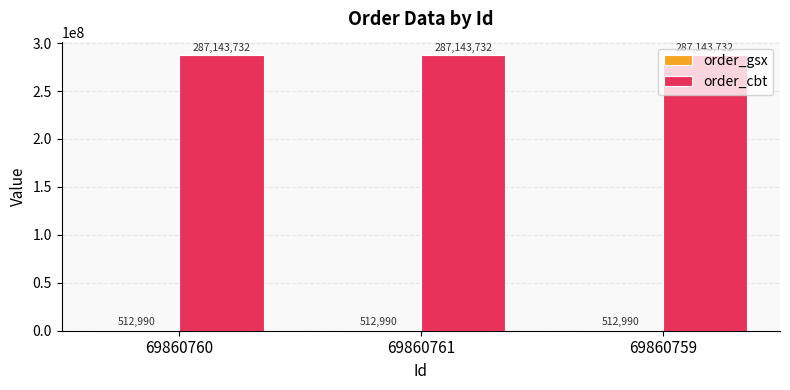

True or false: order_cbt has a value of 287143732 at 69860761.

True